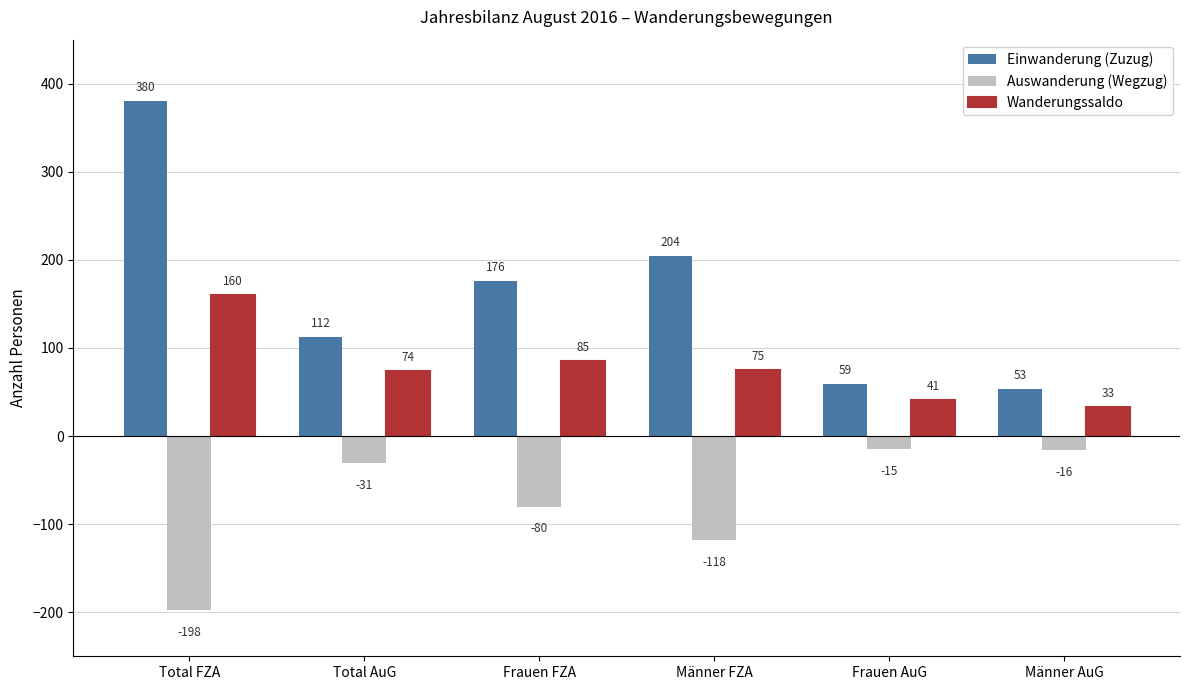

Reading left to right, what are all the values shown in this chart?

Einwanderung (Zuzug): Total FZA=380	Total AuG=112	Frauen FZA=176	Männer FZA=204	Frauen AuG=59	Männer AuG=53
Auswanderung (Wegzug): Total FZA=-198	Total AuG=-31	Frauen FZA=-80	Männer FZA=-118	Frauen AuG=-15	Männer AuG=-16
Wanderungssaldo: Total FZA=160	Total AuG=74	Frauen FZA=85	Männer FZA=75	Frauen AuG=41	Männer AuG=33